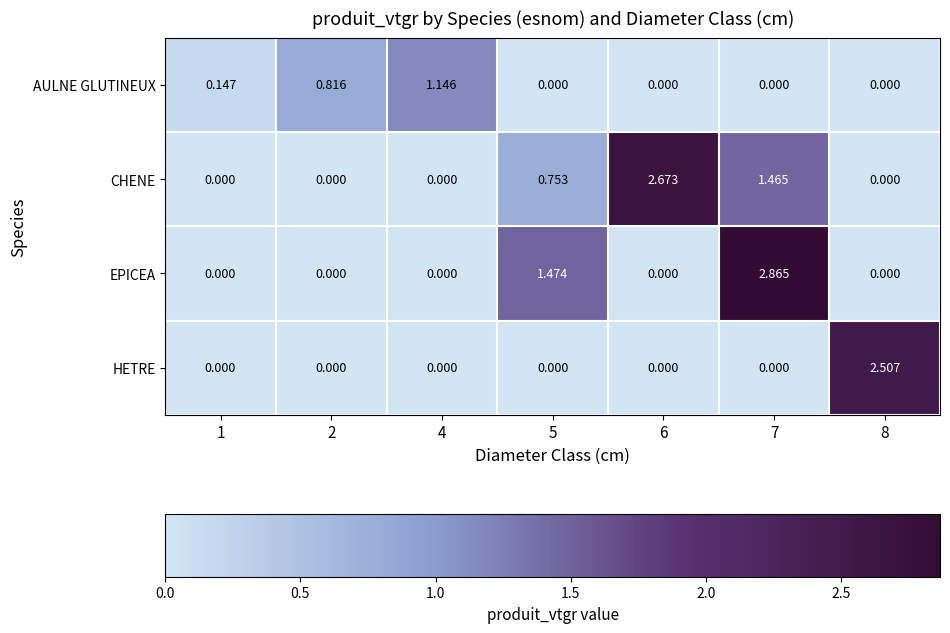

Which series has the widest spread of values?

EPICEA